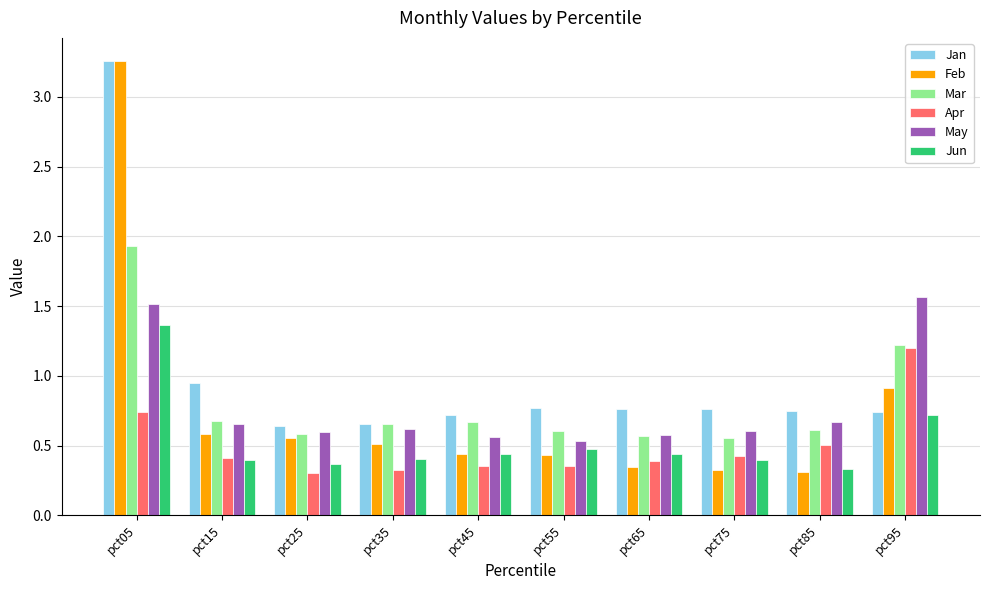

Which label corresponds to the largest value in the chart?

pct05